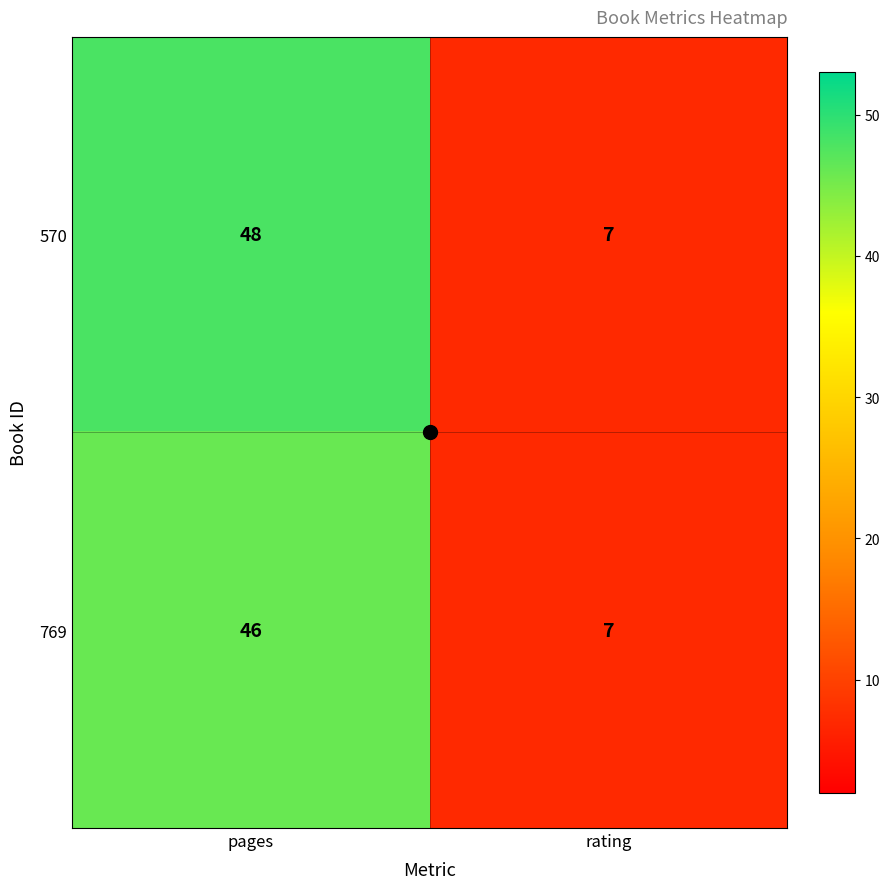

What is the sum of the 769 values at pages and rating?

53